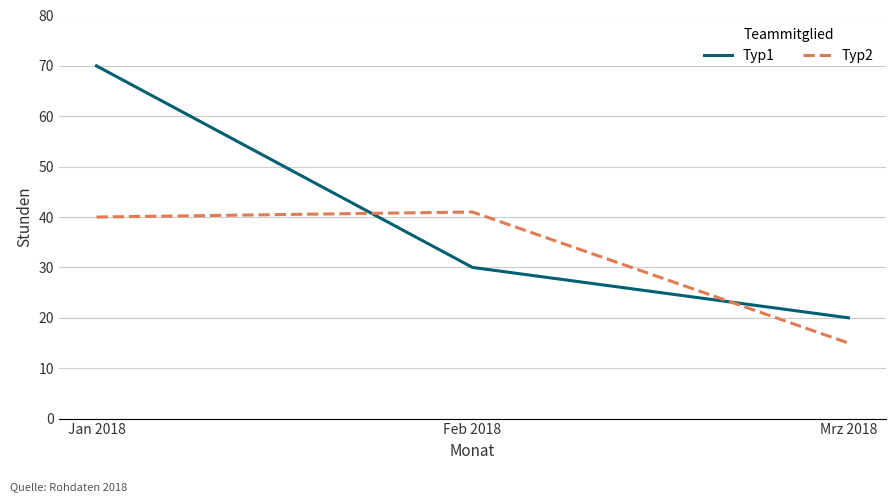

What is the difference between the Typ1 values at Jan 2018 and Feb 2018?

40